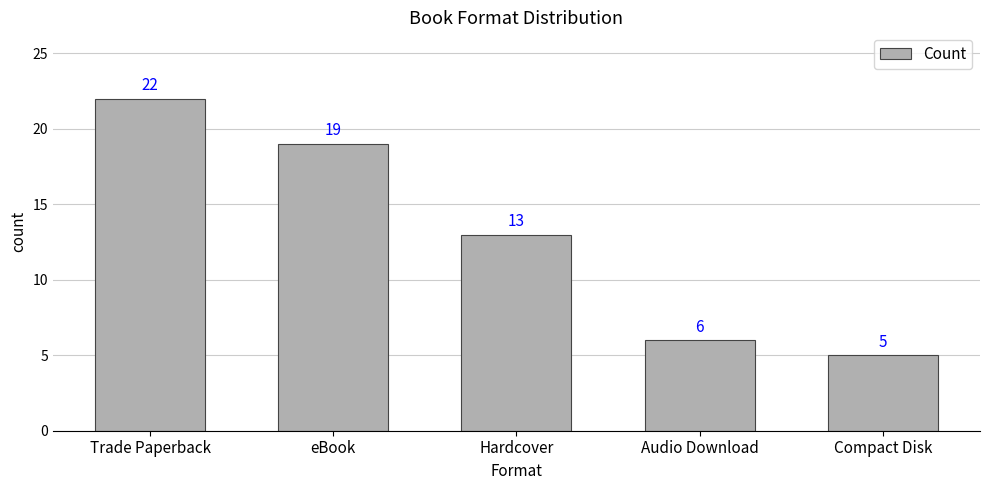

The value at Audio Download is 6. True or false?

True